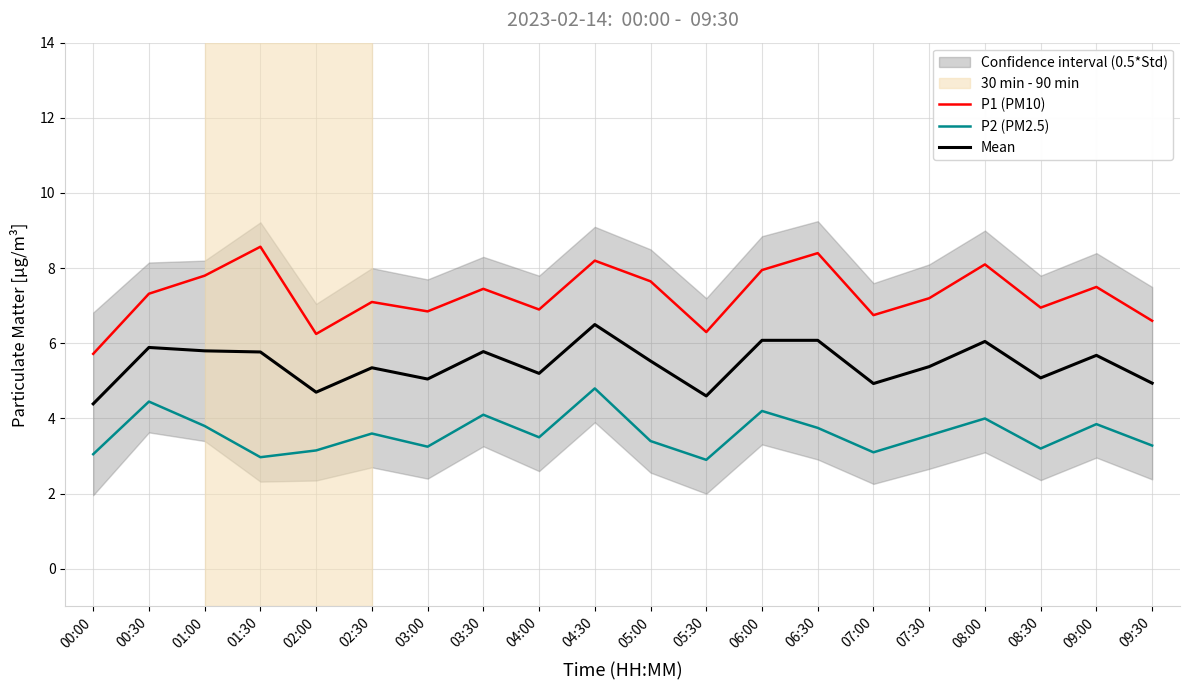

True or false: Mean and P1 (PM10) cross at least once.

False